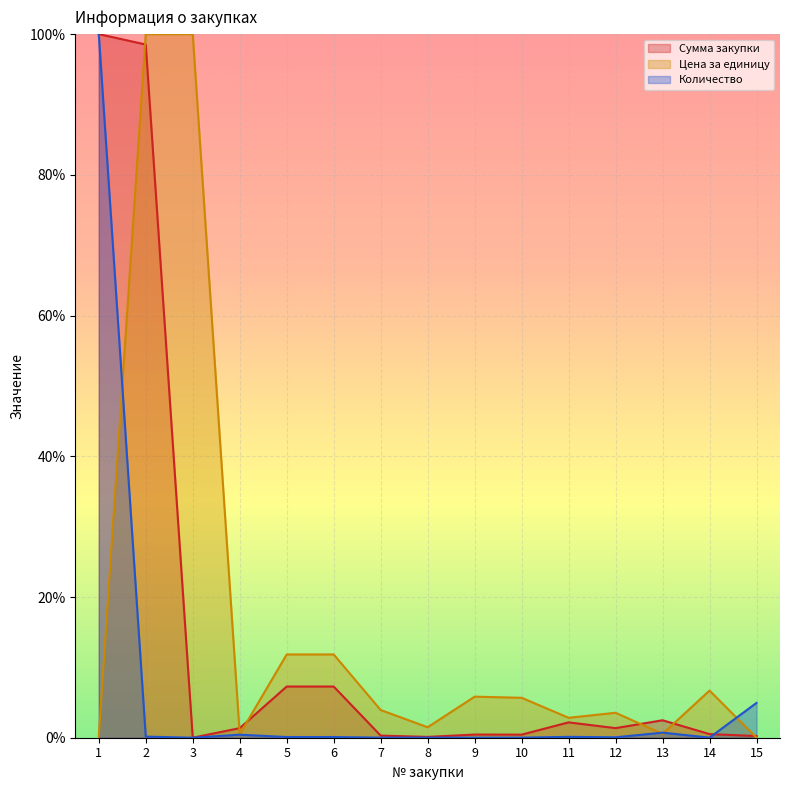

What are all the series names shown in the legend?

Сумма закупки, Цена за единицу, Количество